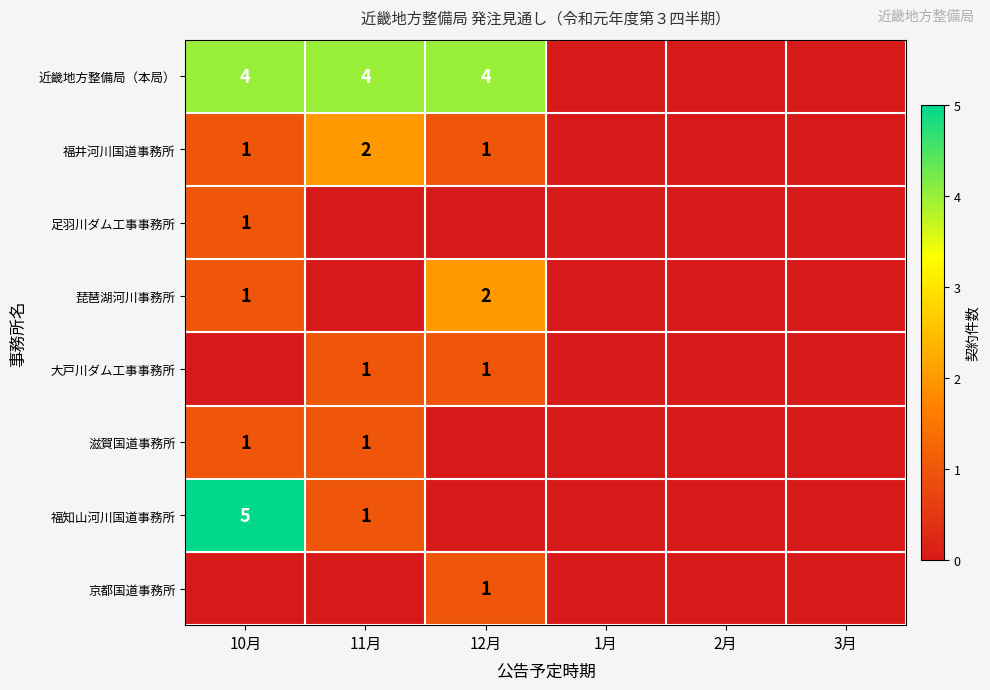

At which category is the sum across all series the highest?

10月